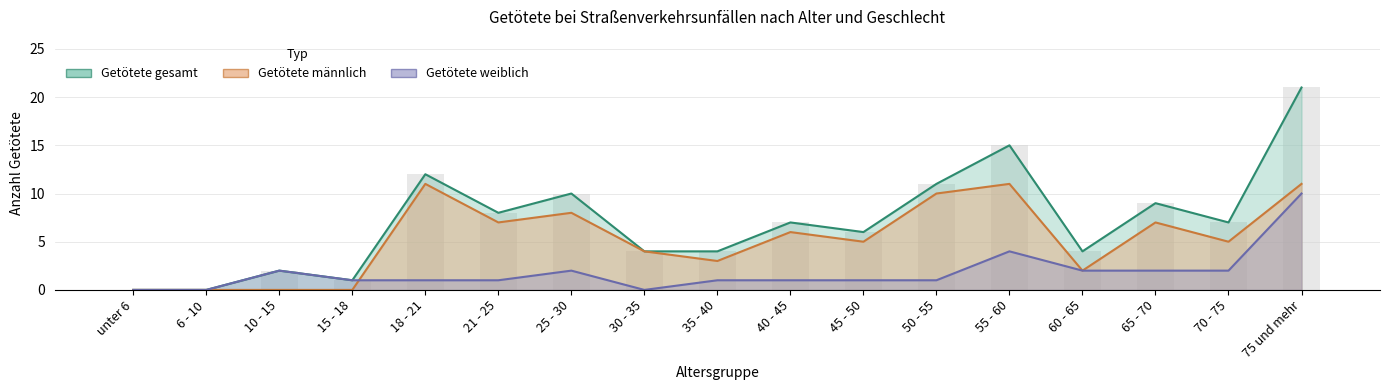

What is the difference between the maximum and minimum values in the Getötete_gesamt series?

21